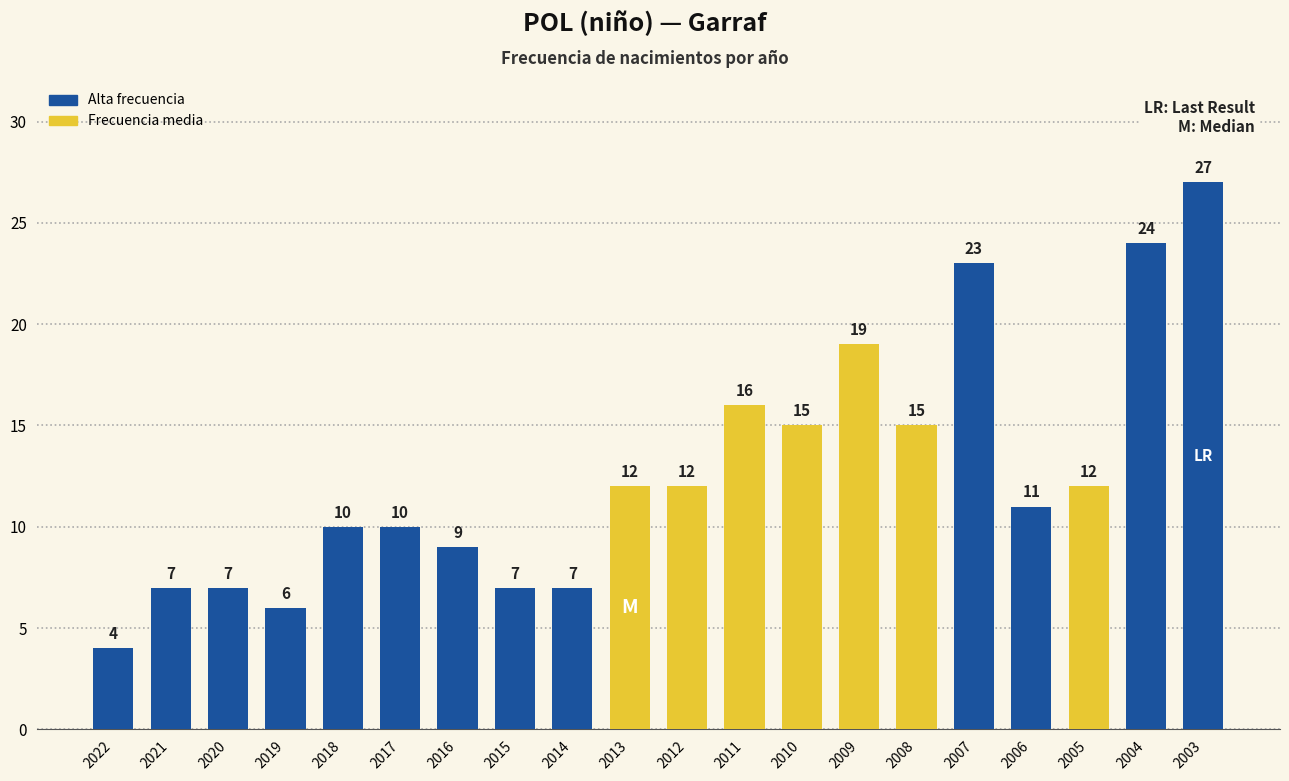

The chart shows a value of 27 at 2003. True or false?

True